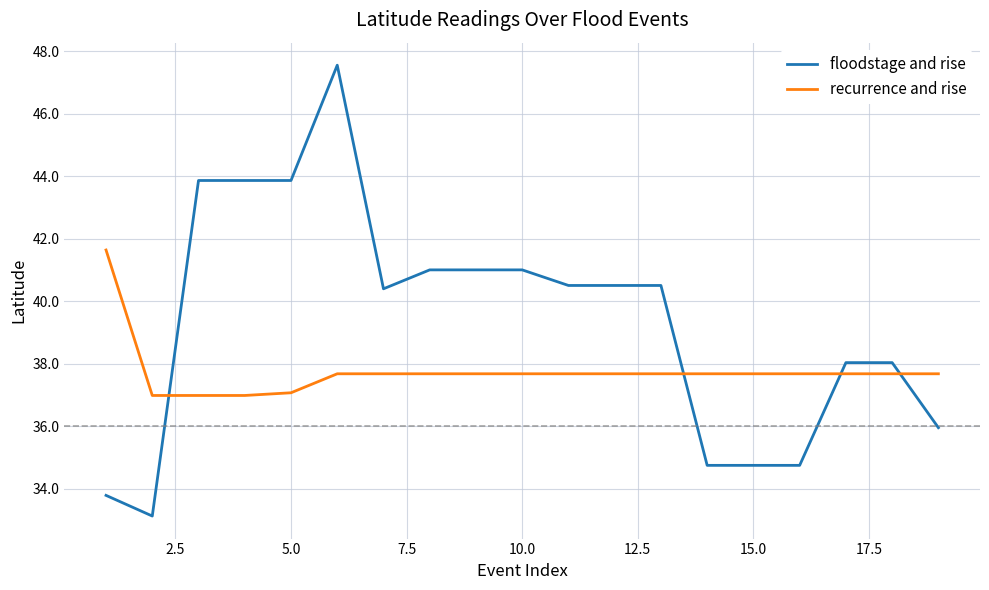

List the series in order of their overall mean, lowest first.

recurrence and rise, floodstage and rise